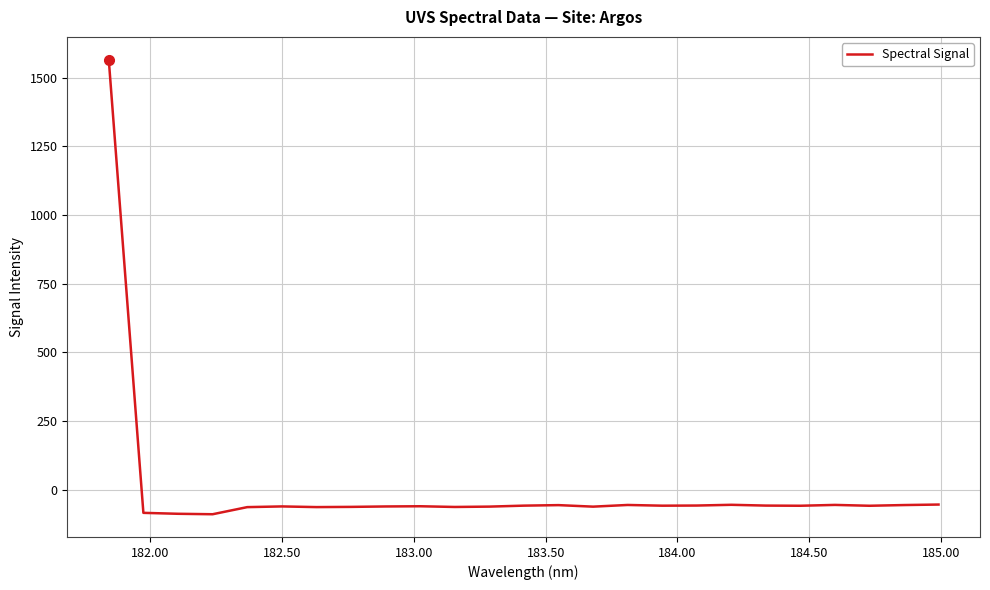

What is the difference between the maximum and minimum values?

1653.8